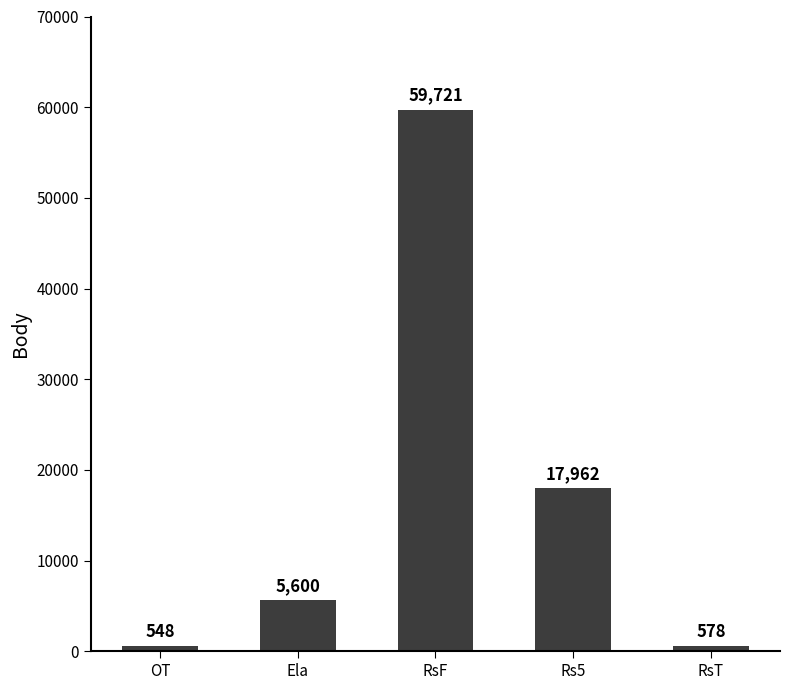

Reading left to right, what are all the values shown in this chart?

548	5600	59721	17962	578